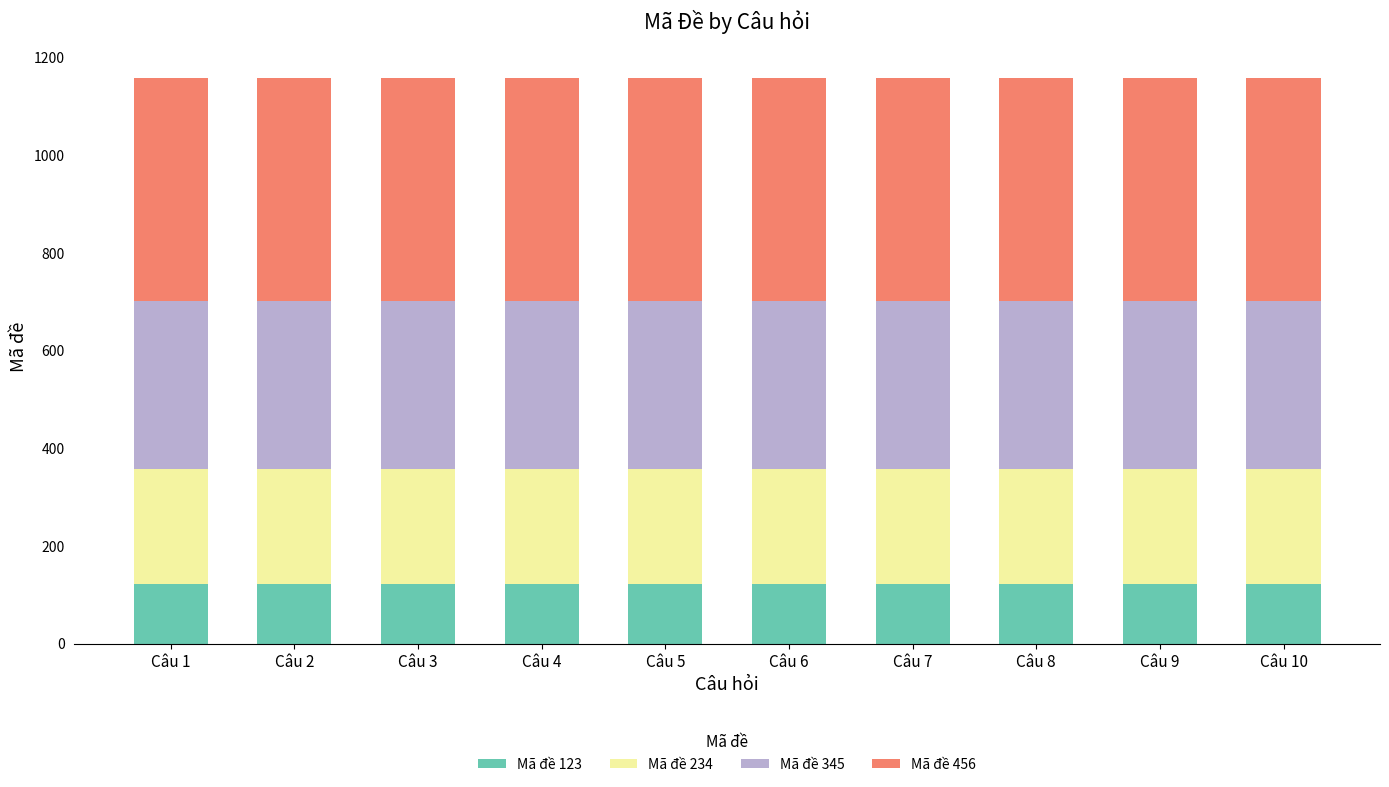

What is the total value across all series at Câu 5?

1158